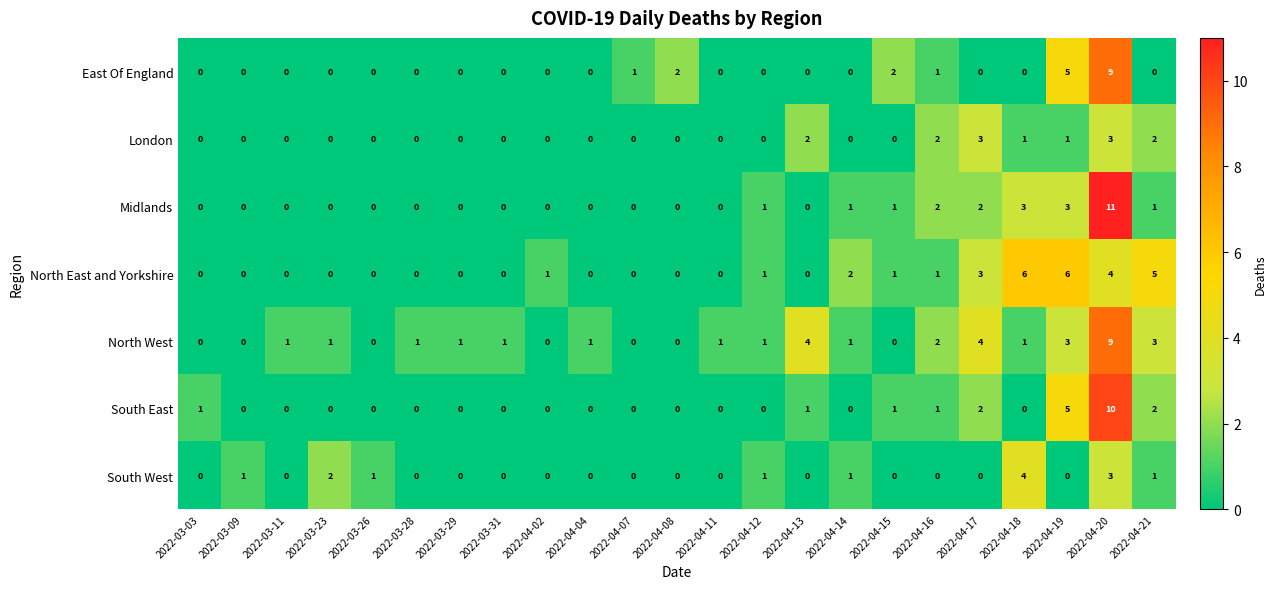

The East Of England series shows 0 at 2022-03-11. True or false?

True